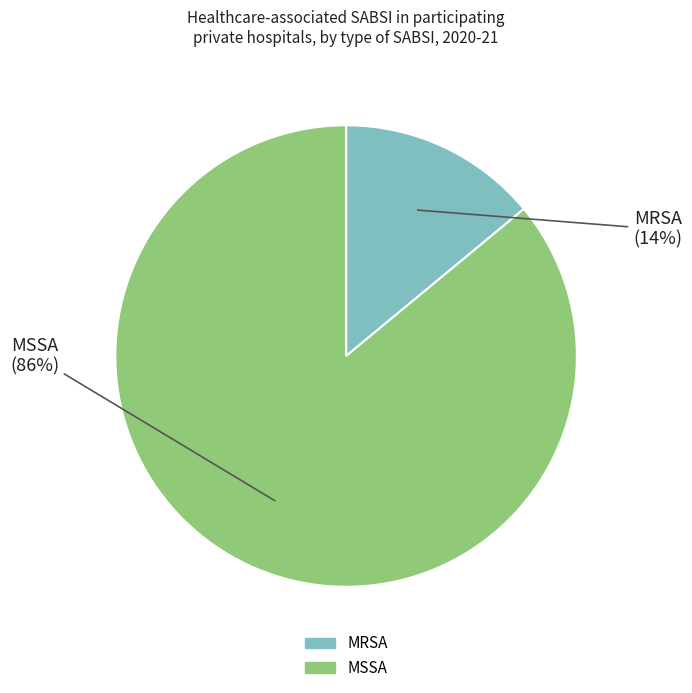

Combined, do MRSA and MSSA account for over 50%?

Yes